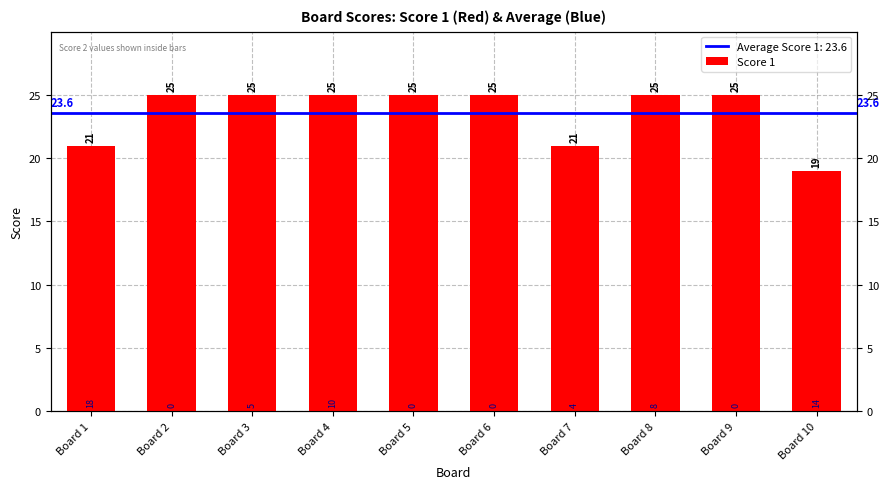

What is the greatest value displayed?

25